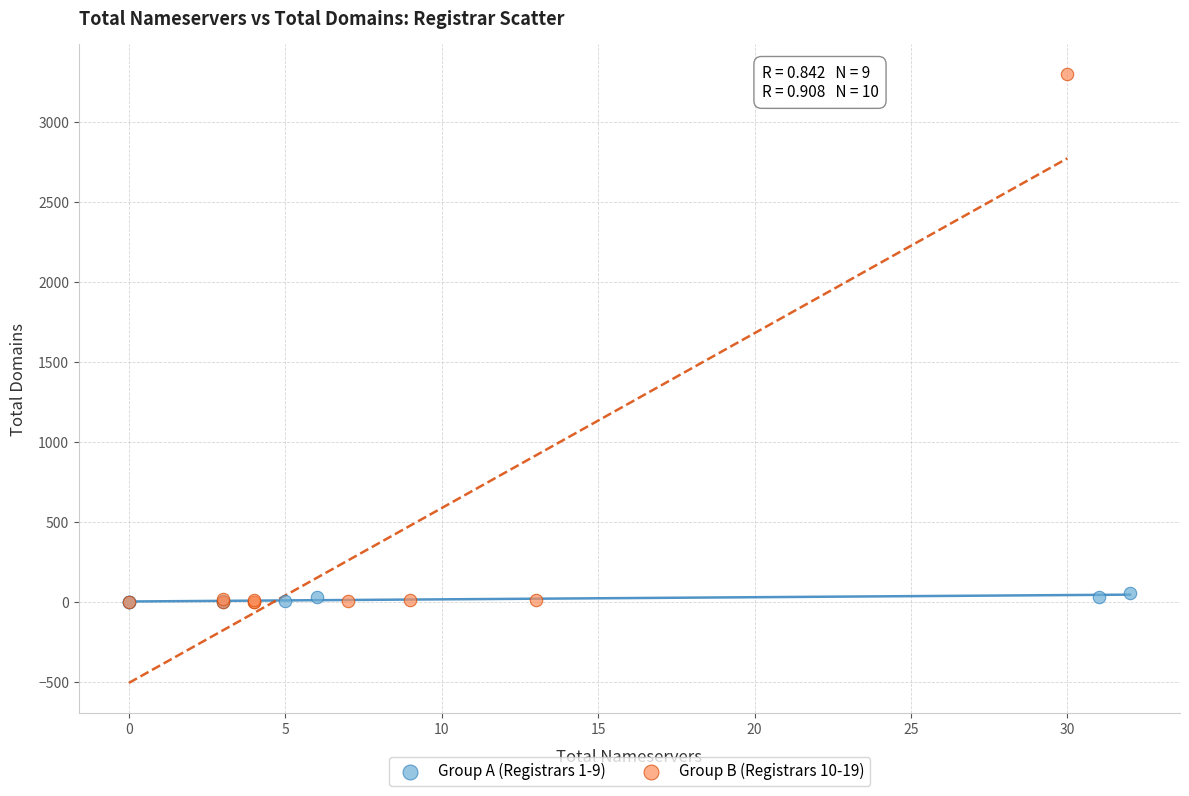

Which series contains the highest Y value?

Group B (Registrars 10-19)